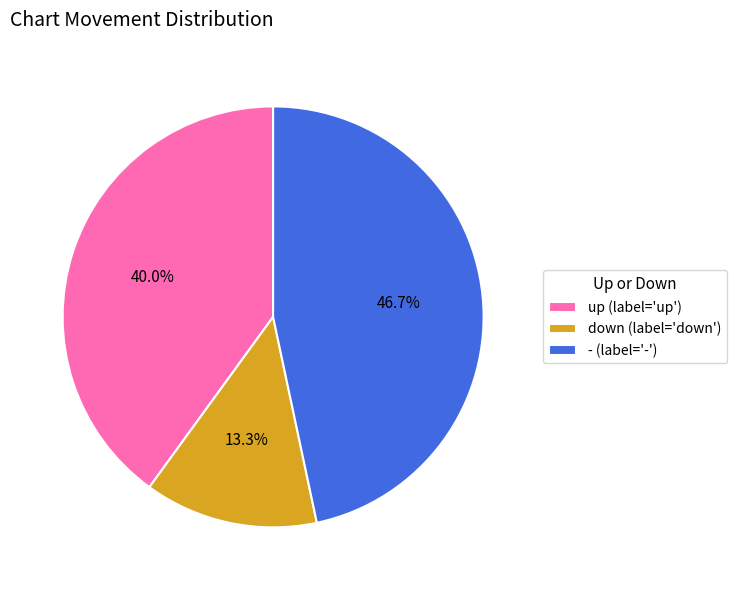

Between - and down, which is larger?

-